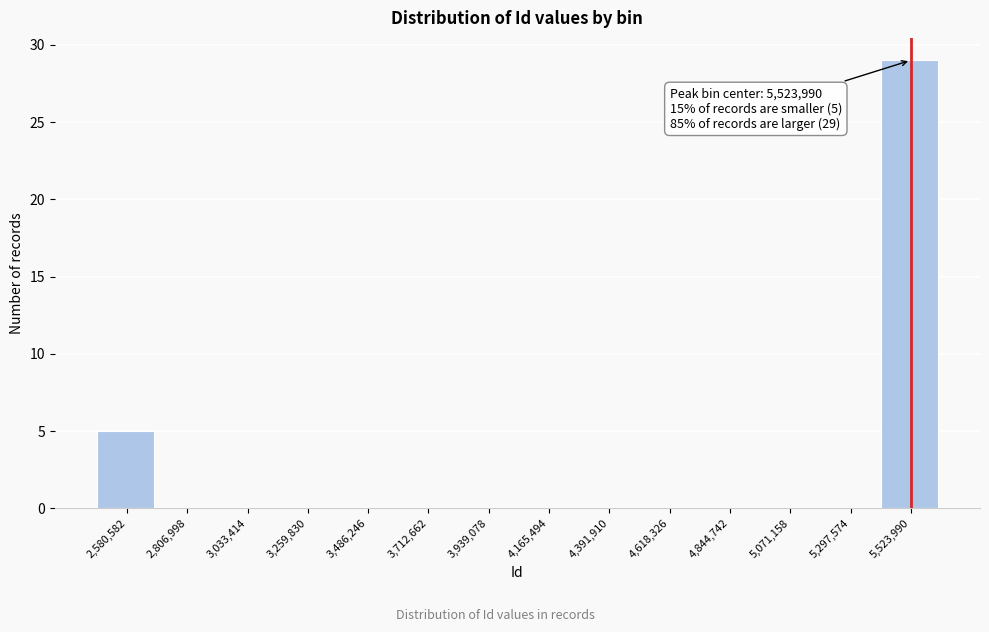

Over which range of the x-axis is the bar tallest?

5400000 to 5650000